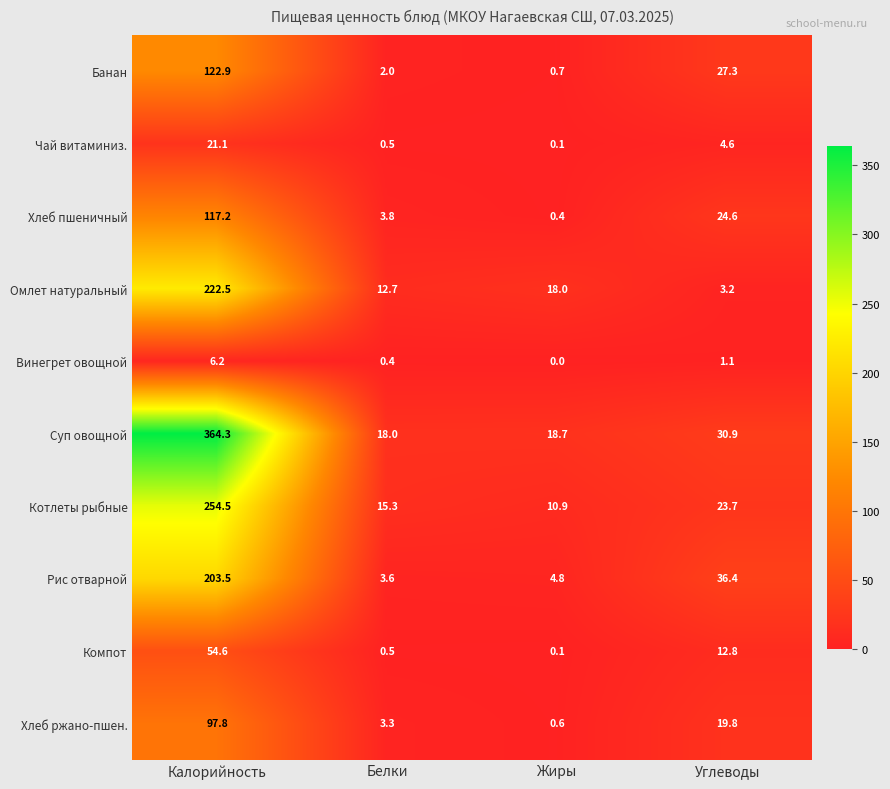

What is the total value across all series at Калорийность?

1464.6